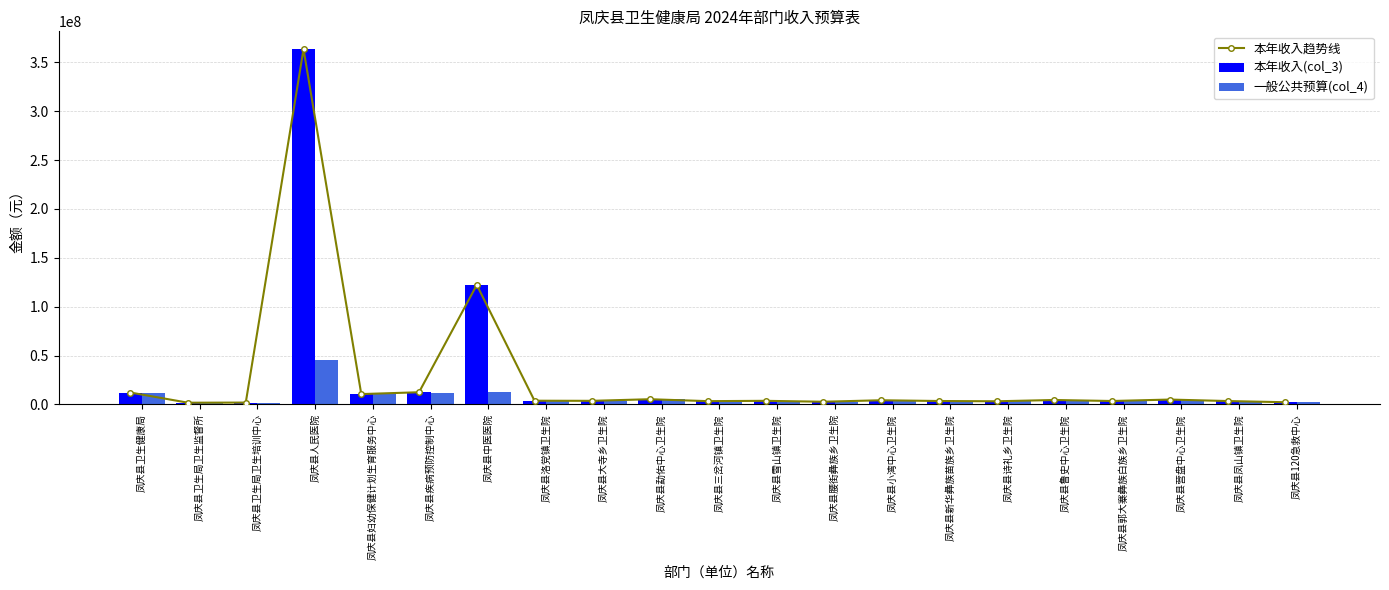

What is the value of the 本年收入(col_3) bar at the 8th from the left?

3847732.8